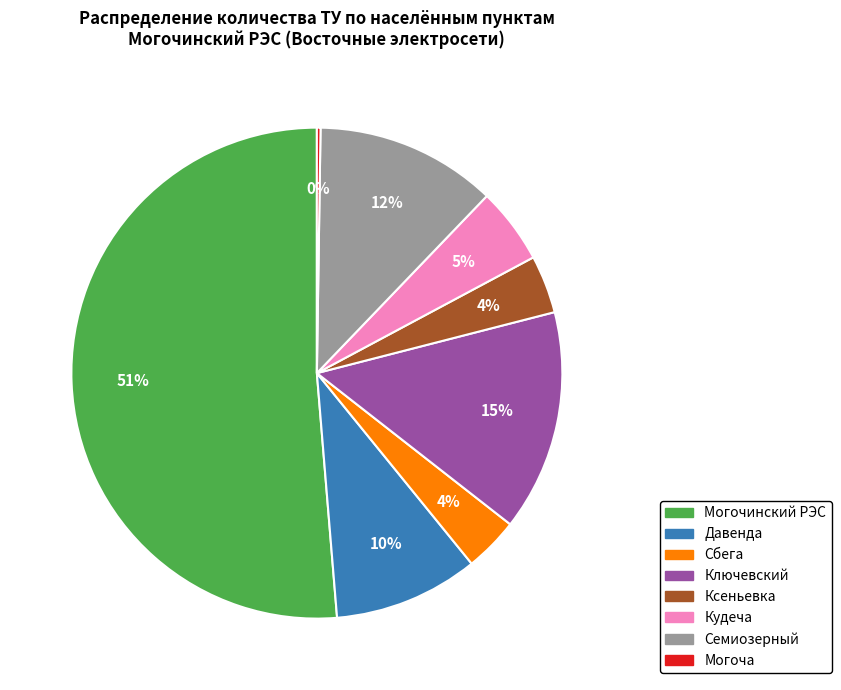

Is the sum of Сбега and Ксеньевка greater than half?

No